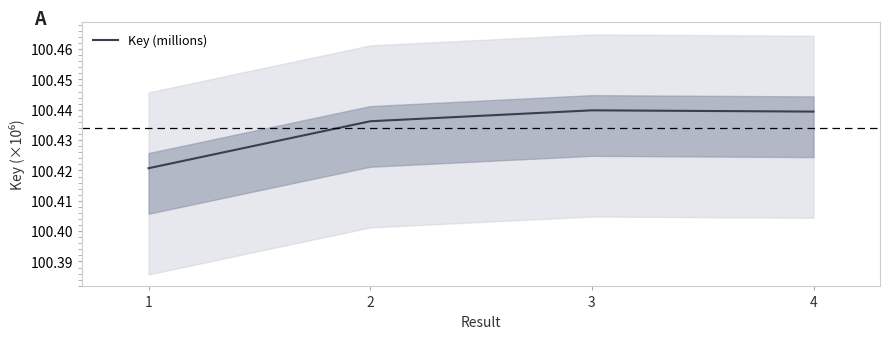

Between 2 and 1, which is larger?

2